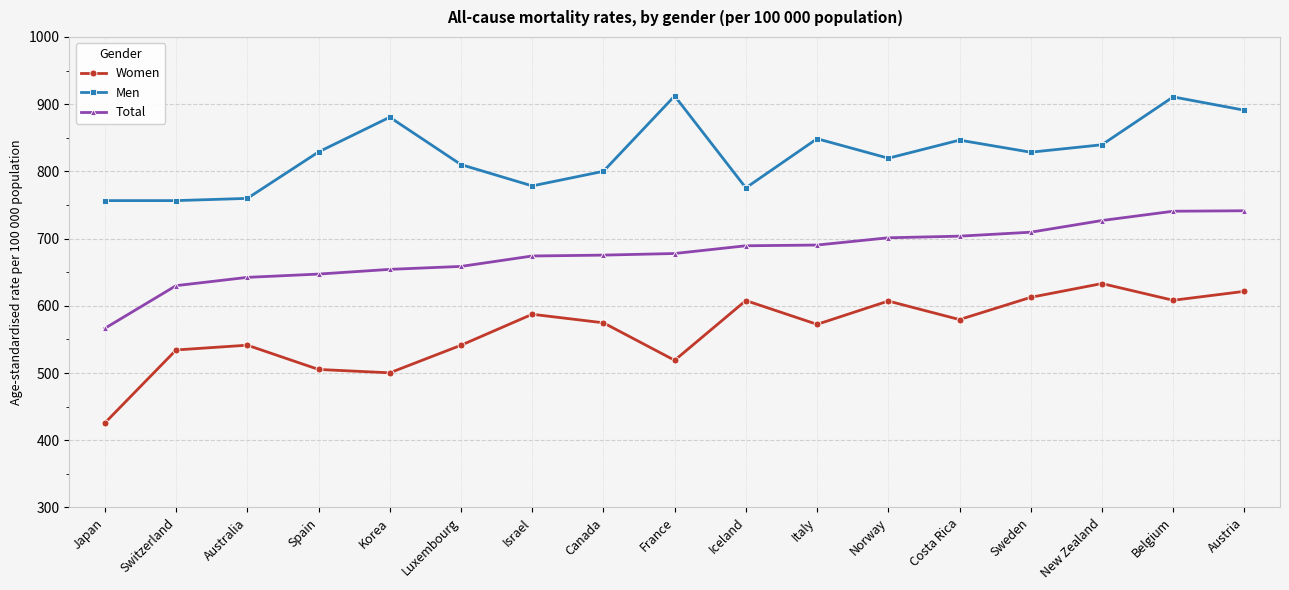

Is it true that Women equals 1057.7 at Austria?

False